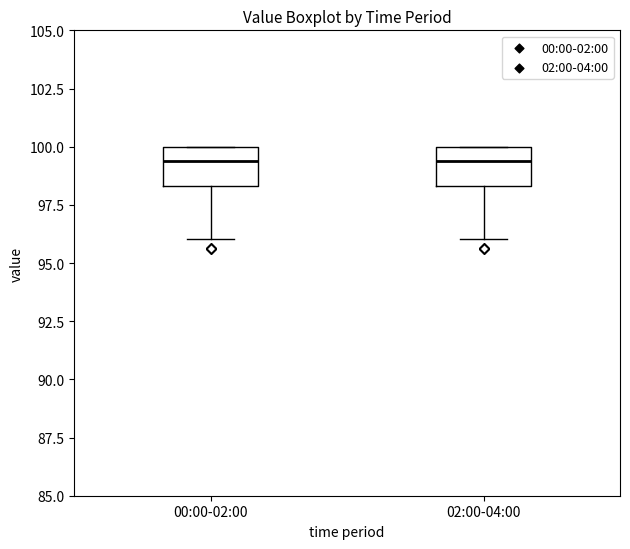

Reading left to right, read every box against the y-axis: the position of its median line, the range the box covers, and the ends of its whiskers. The values are not printed on the chart, so give them approximately, as read against the axis.

00:00-02:00: median 99.5, box 98.5 to 100.0, whiskers 96.0 to 100.0
02:00-04:00: median 99.5, box 98.5 to 100.0, whiskers 96.0 to 100.0